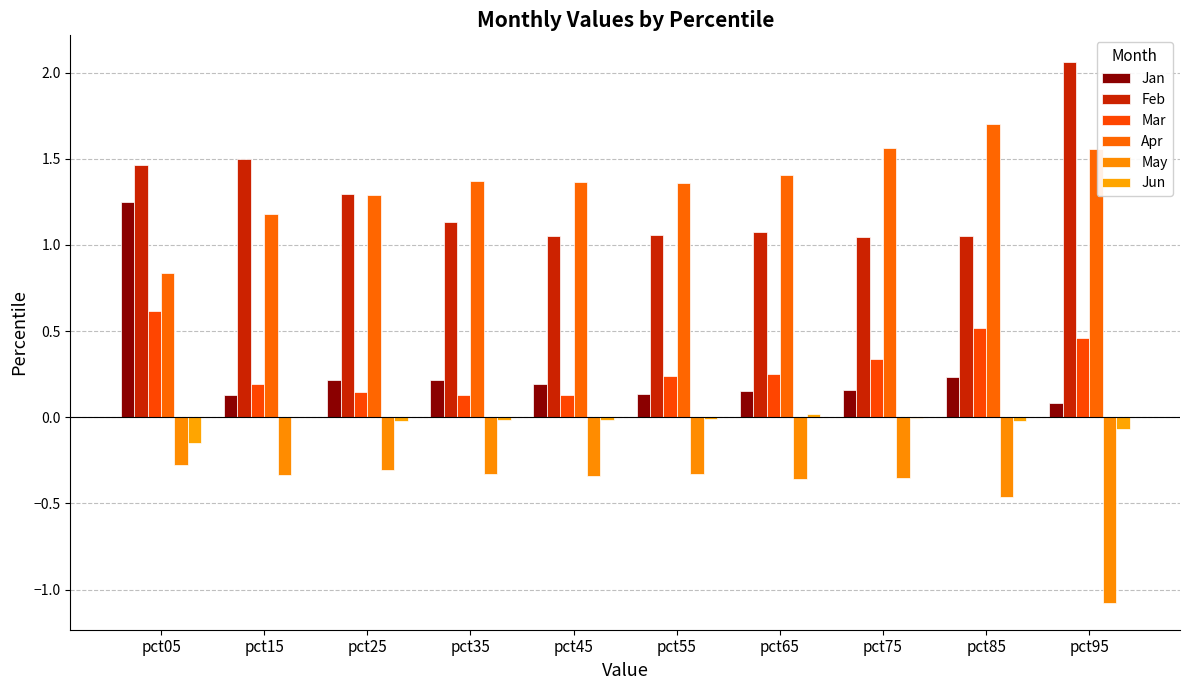

Is it true that Feb equals 1.1 at pct85?

True